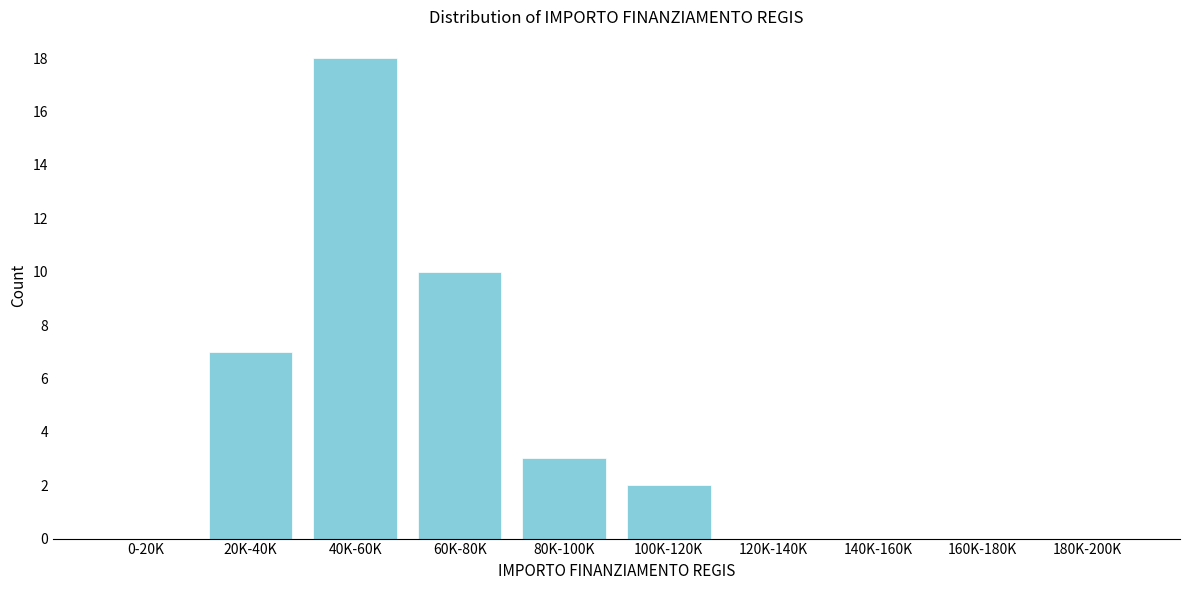

Reading left to right, extract all data points from this chart.

0-20K=0	20K-40K=7	40K-60K=18	60K-80K=10	80K-100K=3	100K-120K=2	120K-140K=0	140K-160K=0	160K-180K=0	180K-200K=0